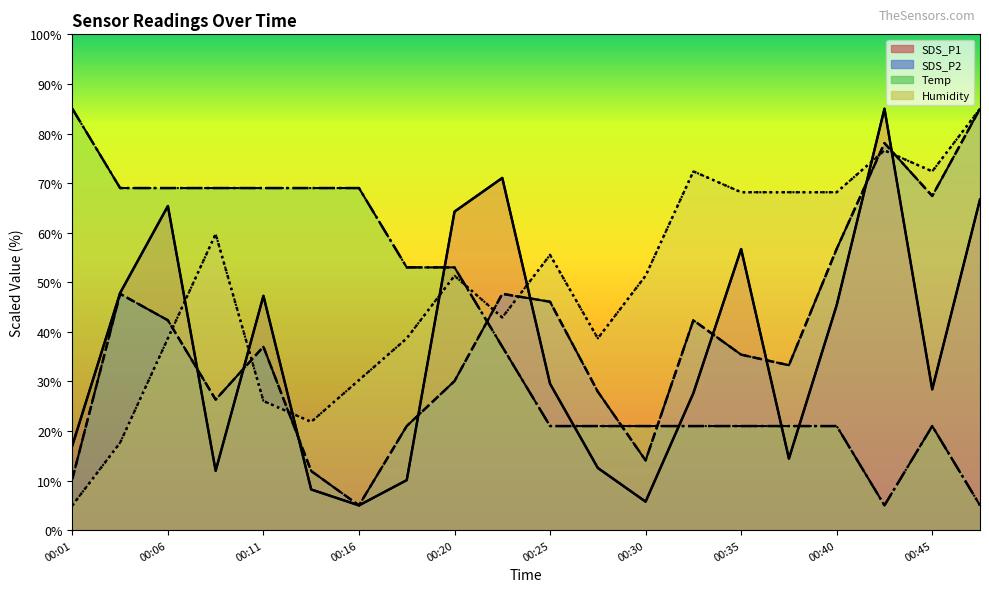

How many values in the SDS_P1 series are below 29?

10